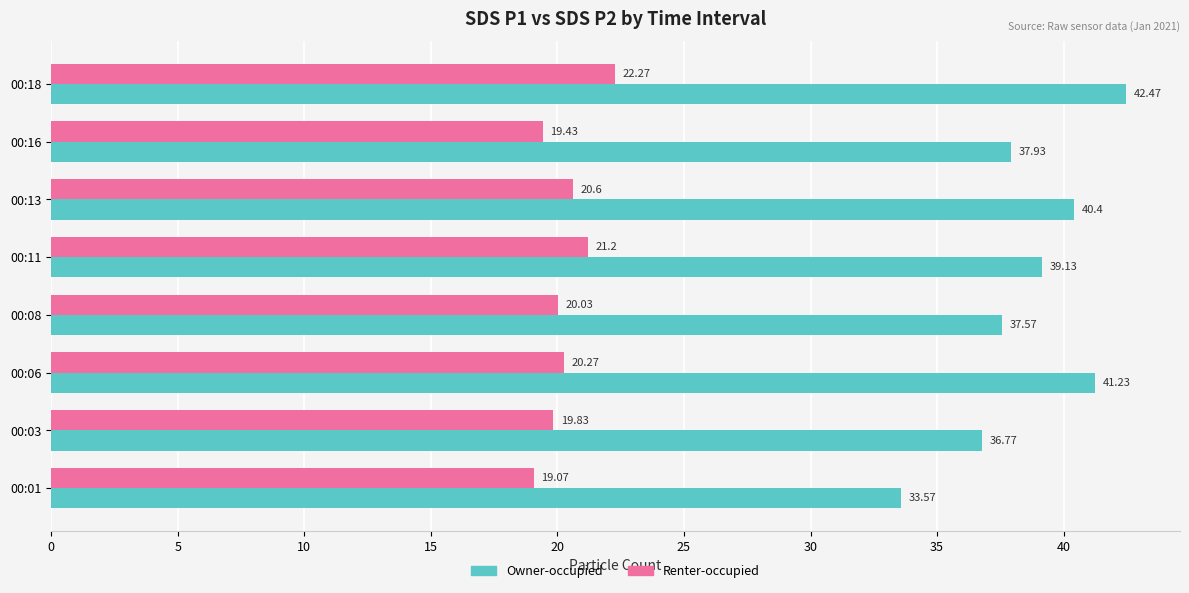

At which category is the sum across all series the highest?

00:18